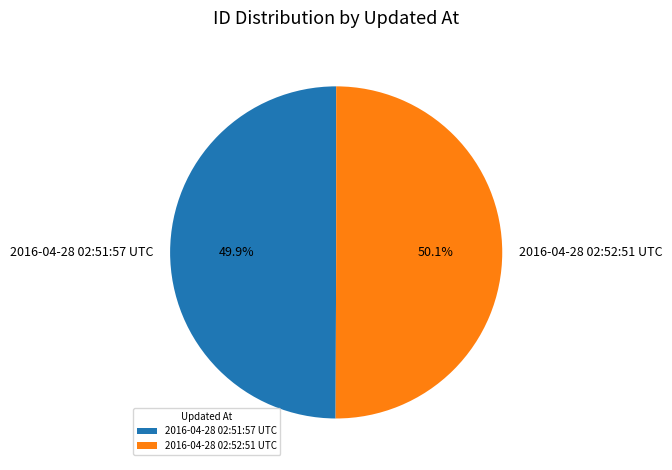

How many slices are in this pie chart?

2